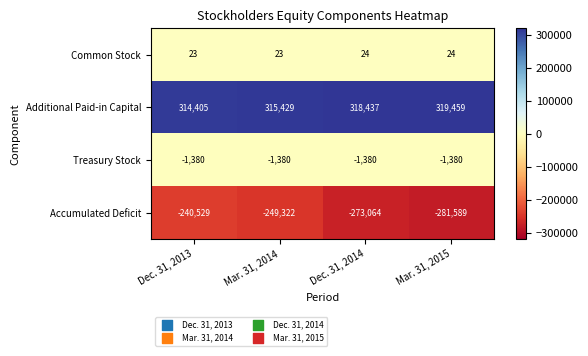

Which label corresponds to the smallest value in the chart?

Mar. 31, 2015